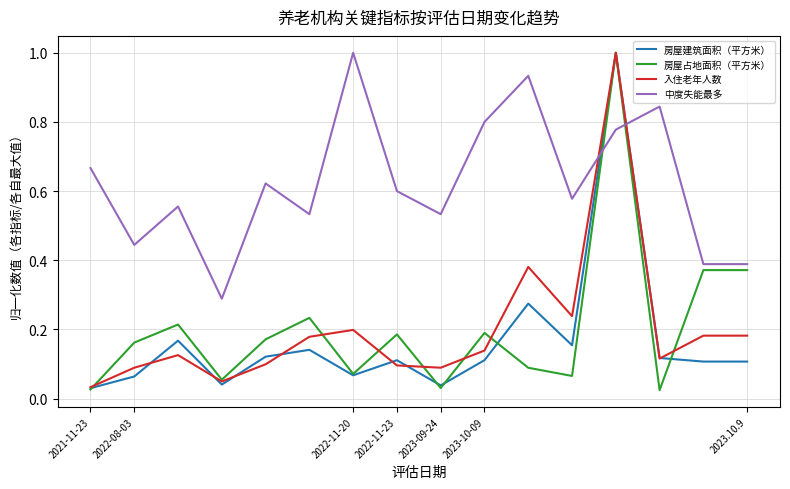

True or false: 中度失能最多 and 房屋建筑面积（平方米） cross at least once.

True